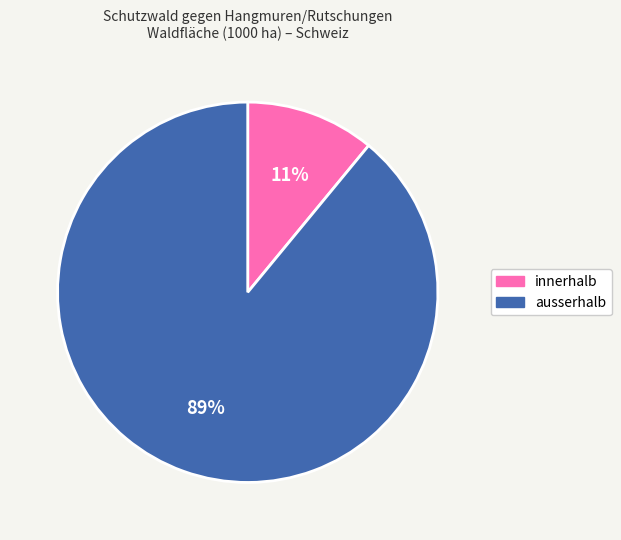

Is it true that innerhalb is 1% of the pie?

False